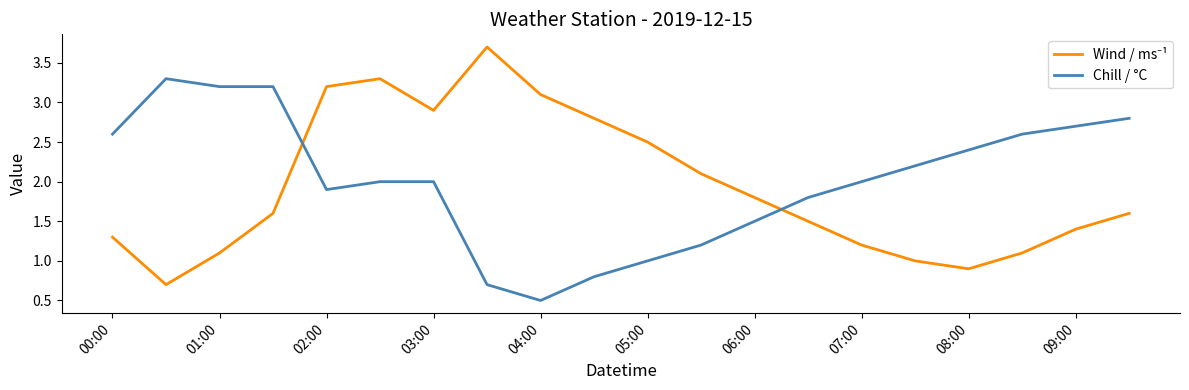

What is the highest value of the Chill / °C series?

3.3